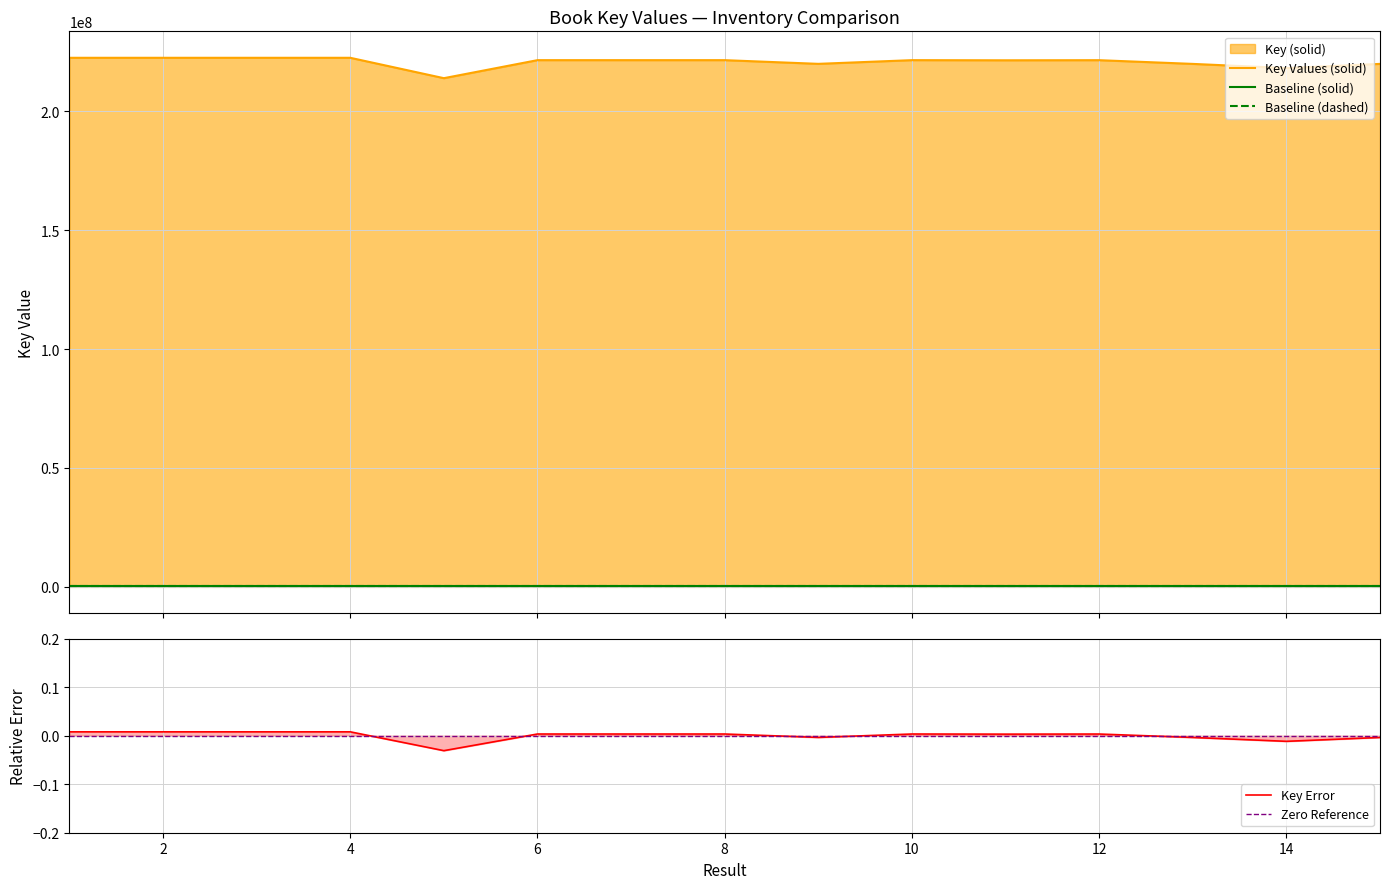

What is the difference between the second highest and second lowest values in the Key Values (solid) series?

4326860.0